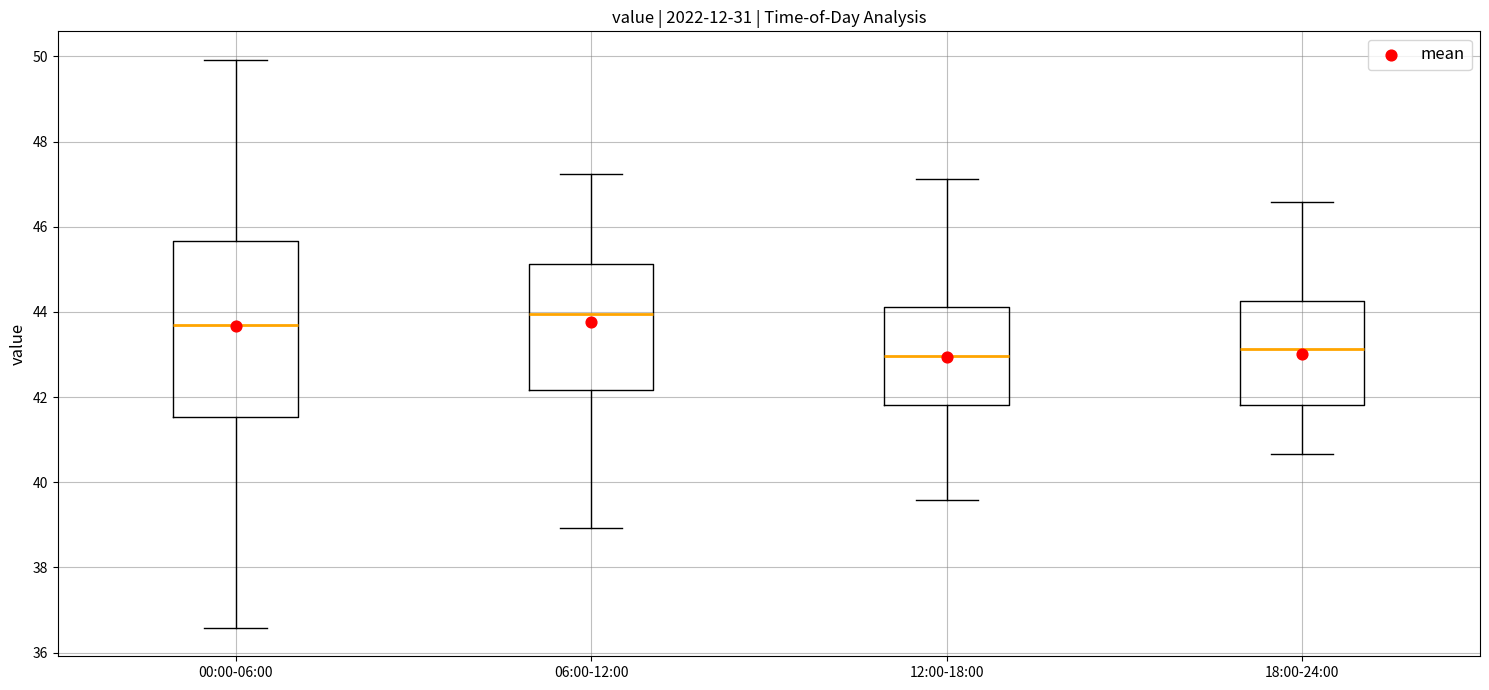

Which box's median line is the highest?

06:00-12:00